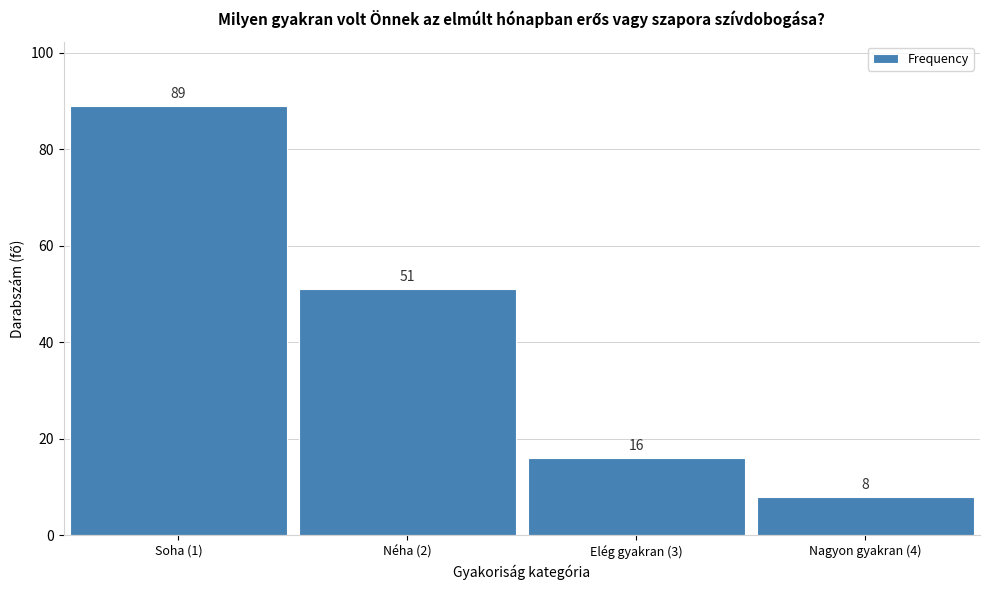

Reading right to left, extract all data points from this chart.

Nagyon gyakran (4)=8	Elég gyakran (3)=16	Néha (2)=51	Soha (1)=89